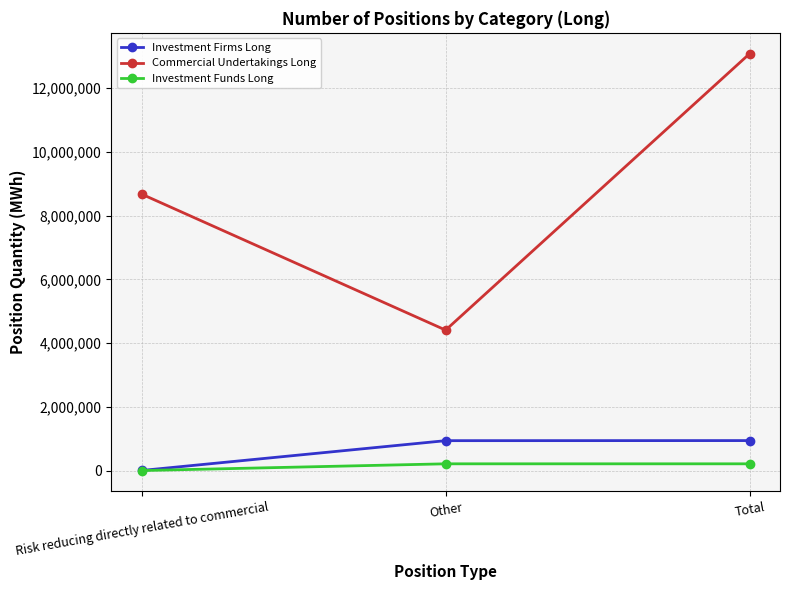

At which label is Investment Firms Long closest to 471626?

Other